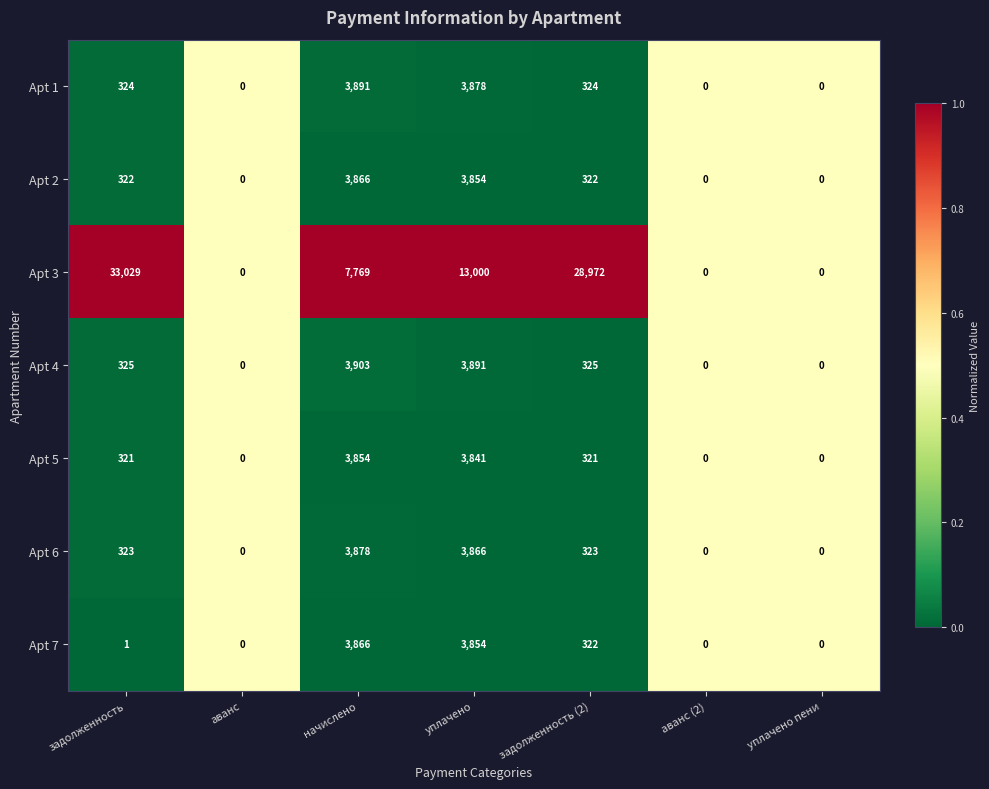

What is the average value of the Apt 4 series?

1206